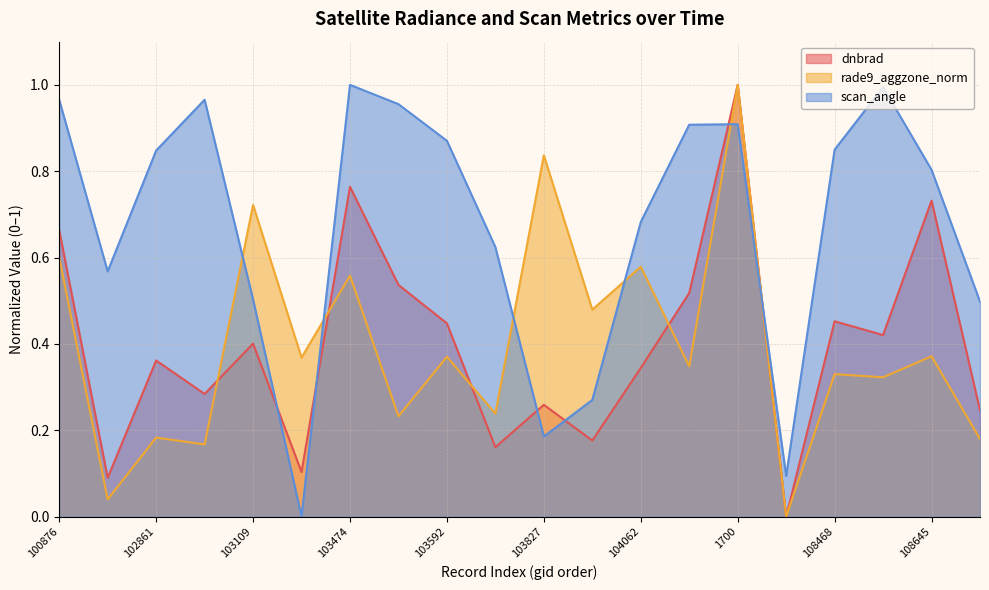

Does the chart have visible grid lines?

Yes